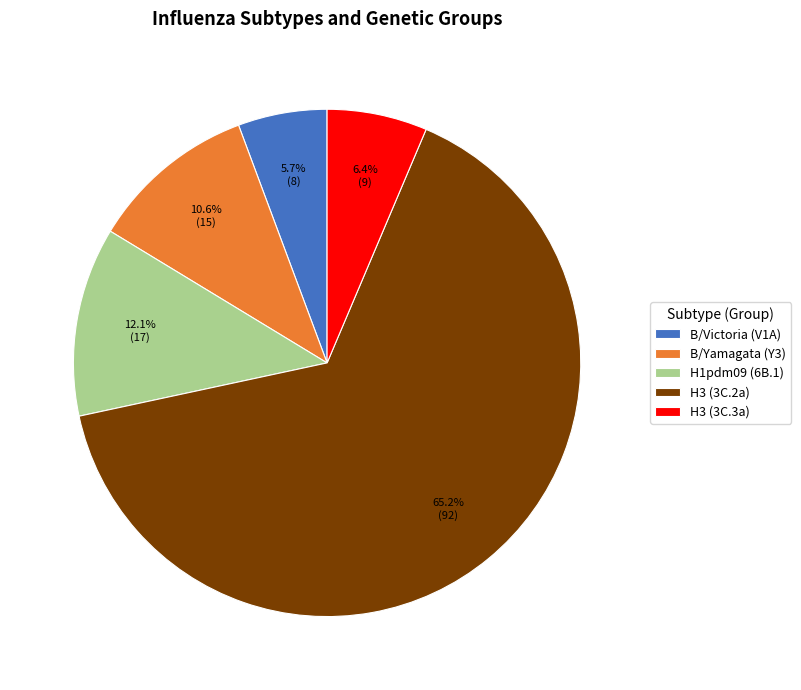

Which has a higher value, B/Victoria (V1A) or B/Yamagata (Y3)?

B/Yamagata (Y3)